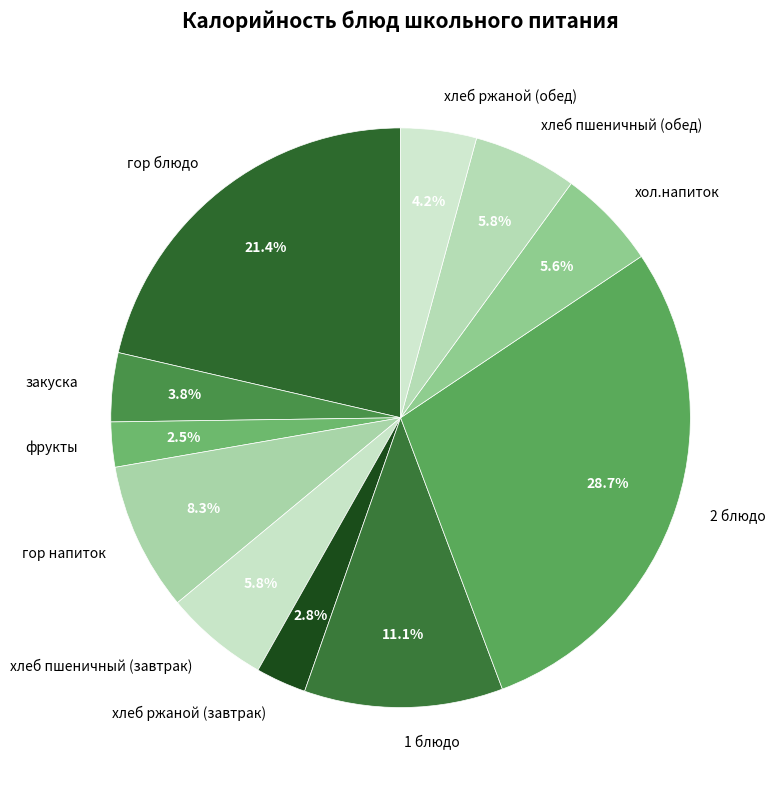

Does any single category account for the majority?

No